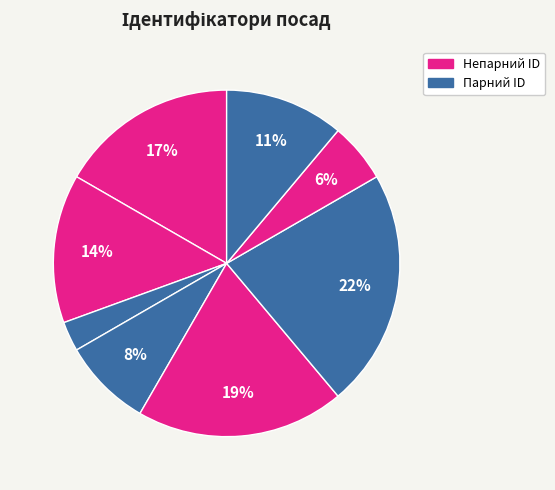

How many slices are in this pie chart?

8